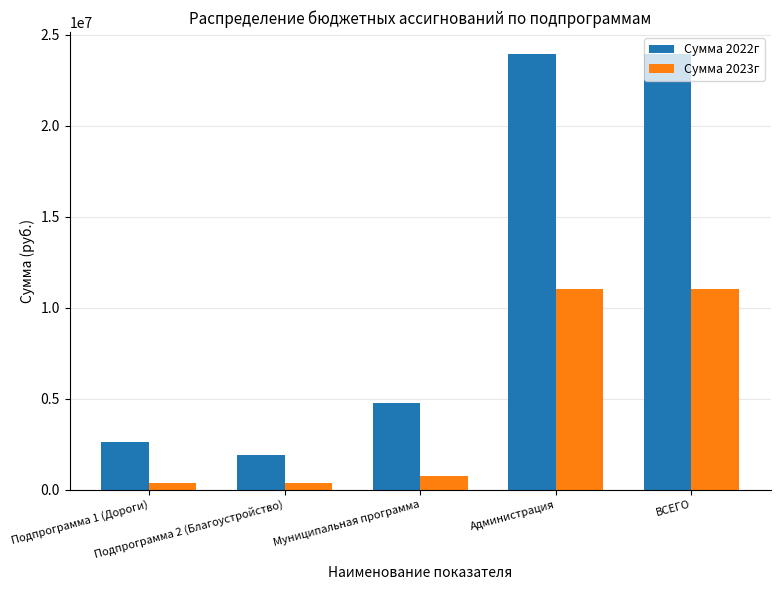

Which series changed the most between Подпрограмма 1 (Дороги) and Подпрограмма 2 (Благоустройство)?

Сумма 2022г